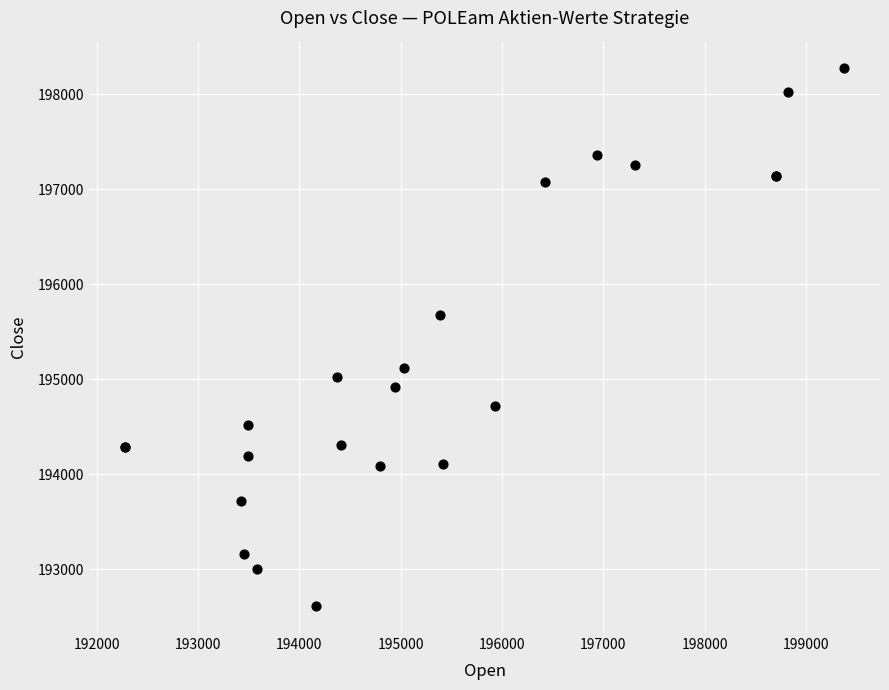

What Y value in the scatter plot is closest to 195447?

195675